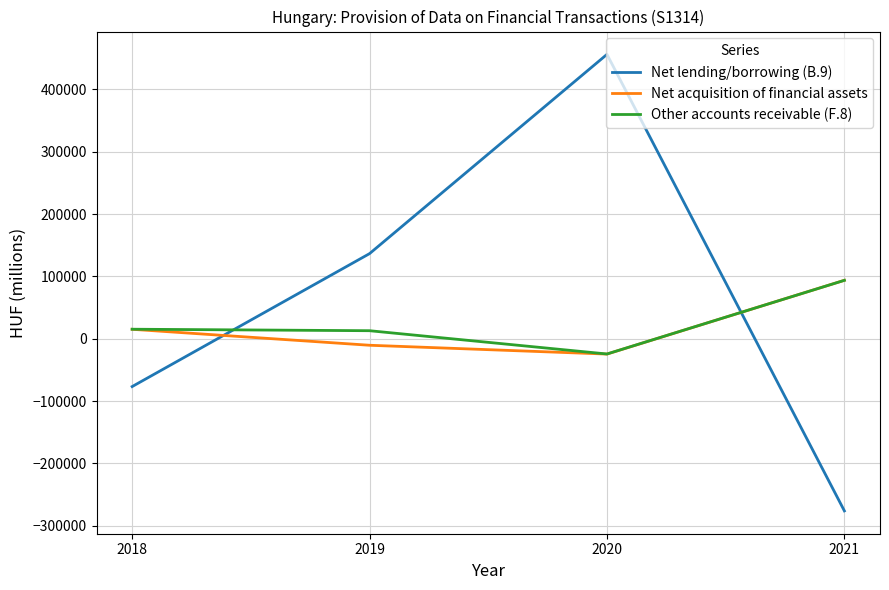

How many values in Net acquisition of financial assets are above zero?

2